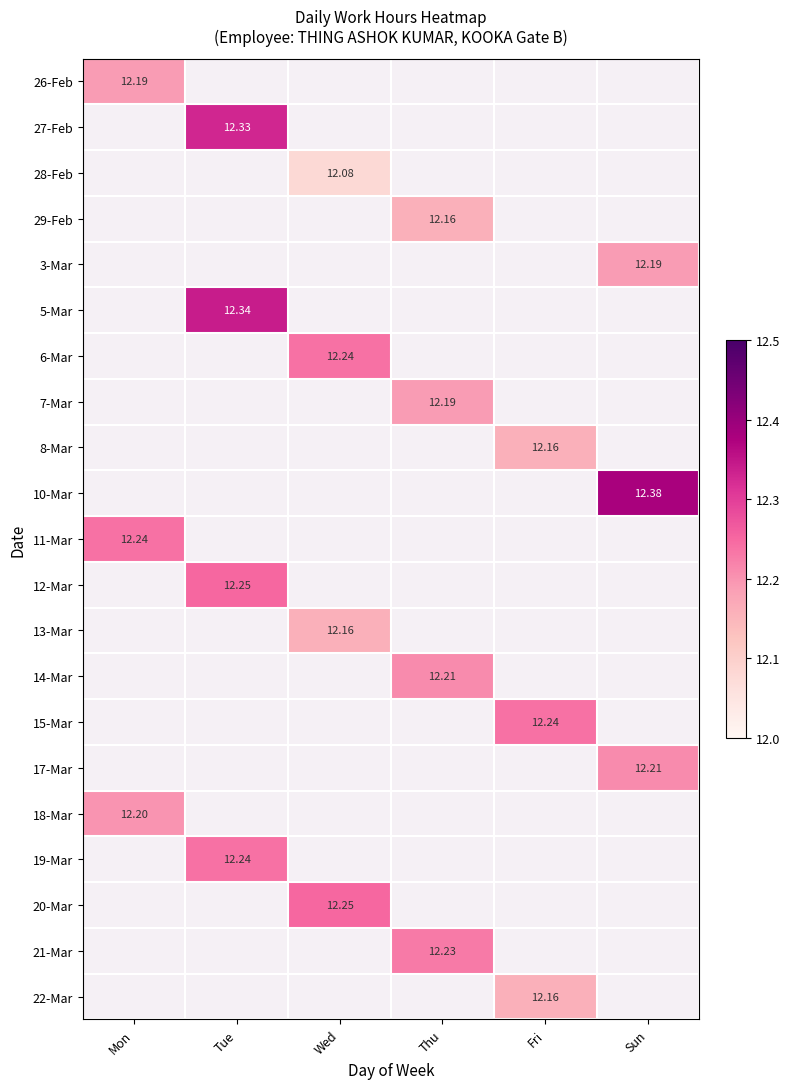

Which series has the largest total across all categories?

10-Mar